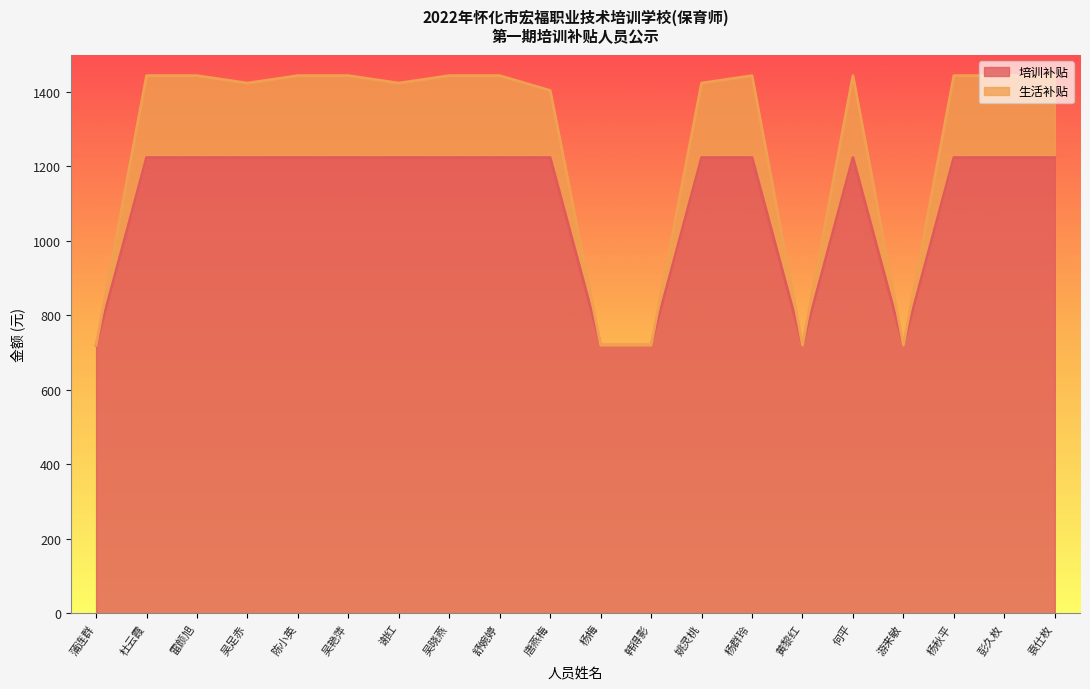

What is the difference between the 生活补贴 values at 袁仕枚 and 谢红?

20